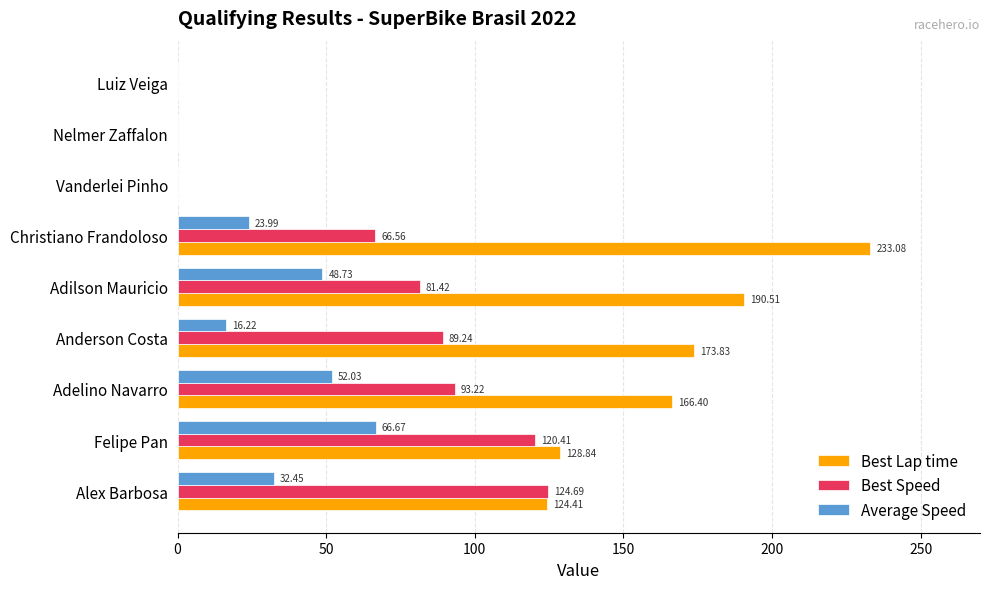

Between Adilson Mauricio and Luiz Veiga, which series saw the biggest shift?

Best Lap time